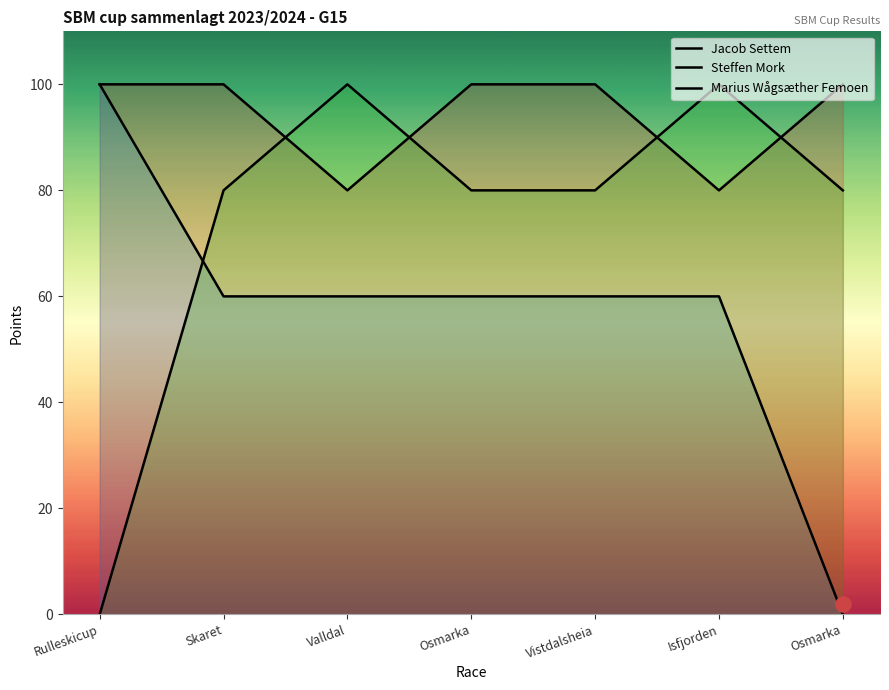

At which category is the sum across all series the highest?

Skaret